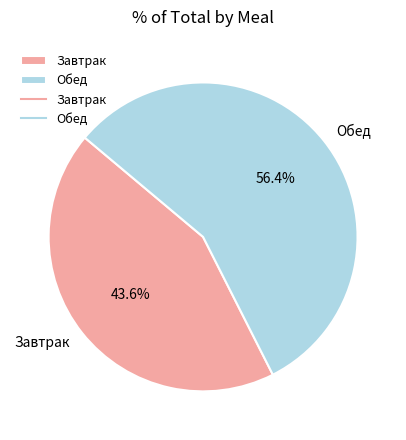

To the nearest percent, what percentage of the pie is Обед?

56%